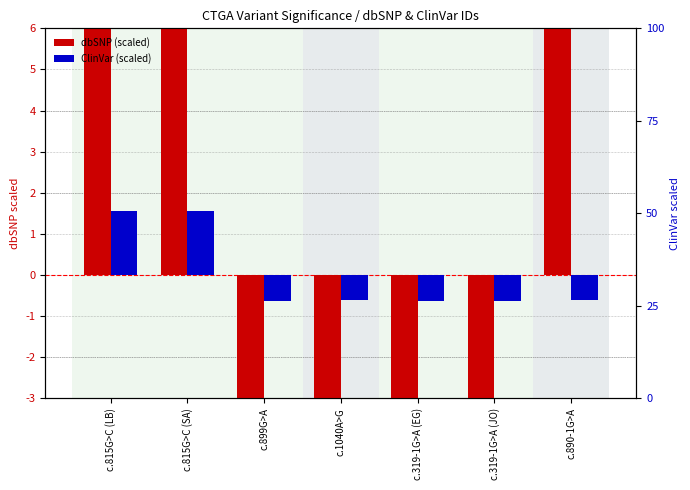

What is the value of the dbSNP (scaled) bar at the 3rd from the left?

-10.7